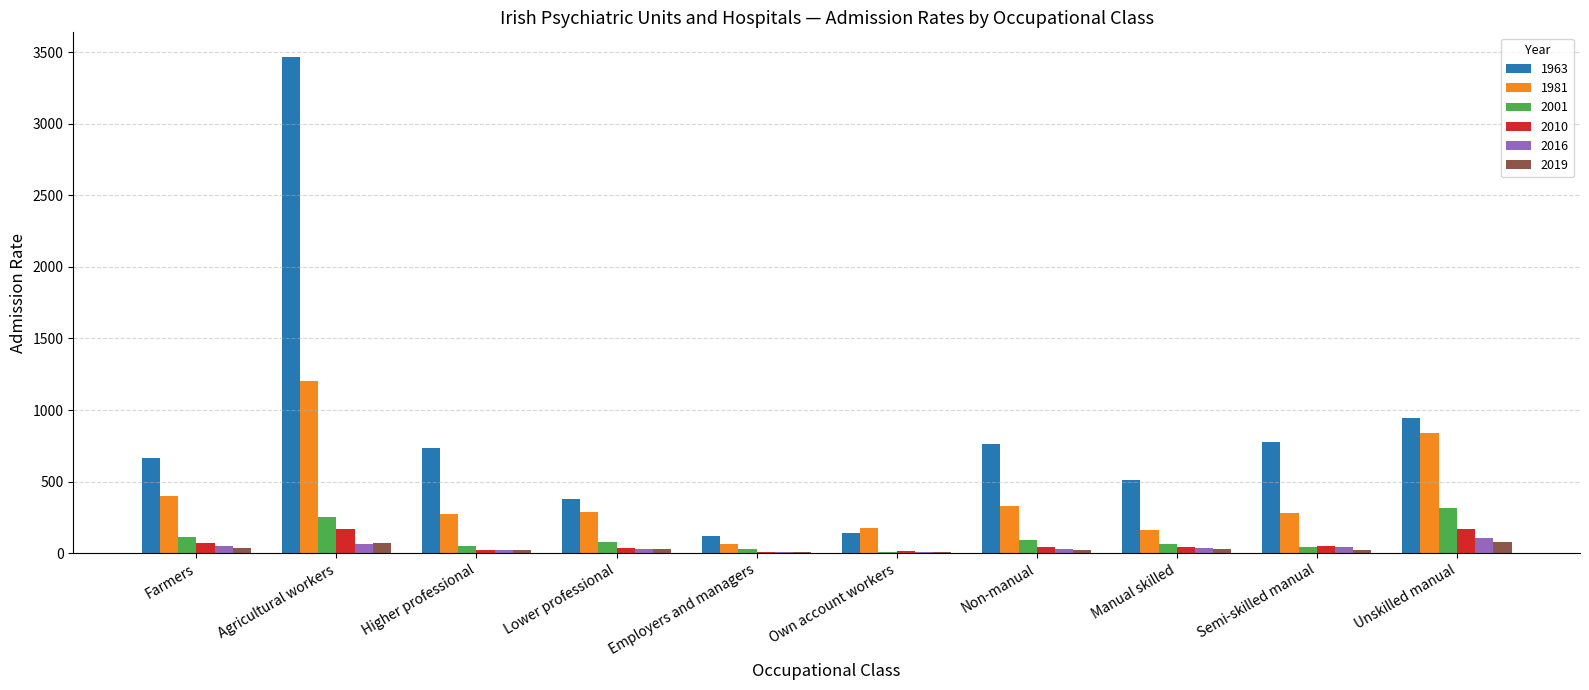

At which label does 2001 first exceed 75?

Farmers